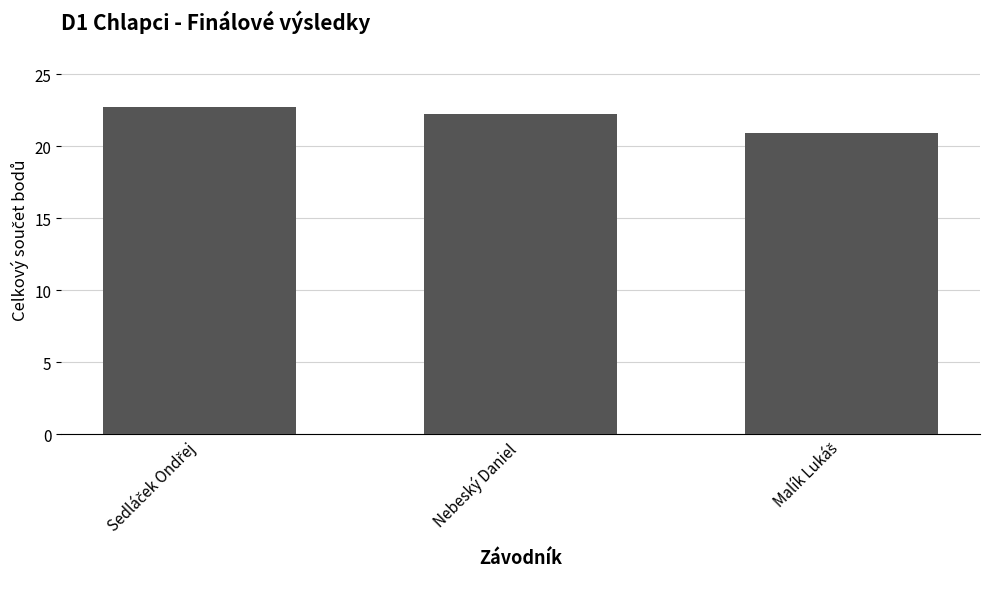

What is the sum of all values?

65.8